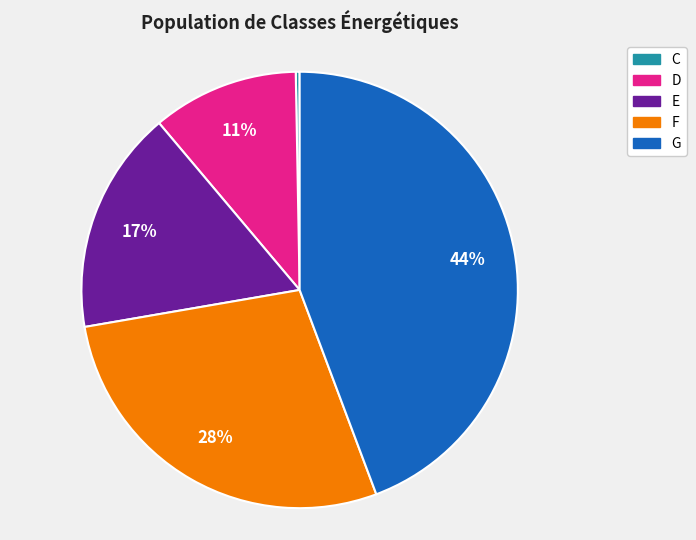

Which category has the biggest portion of the pie?

G